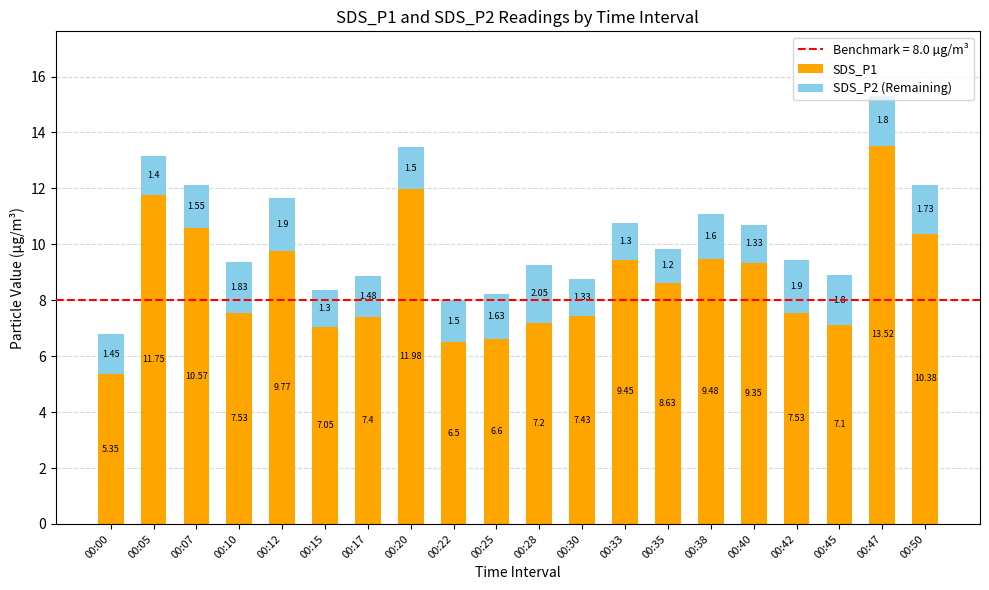

What is the value of the SDS_P1 bar at the 4th from the left?

7.5